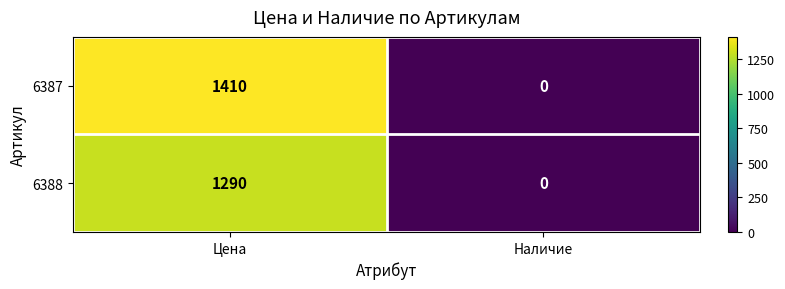

Is it true that 6387 equals -752 at Наличие?

False